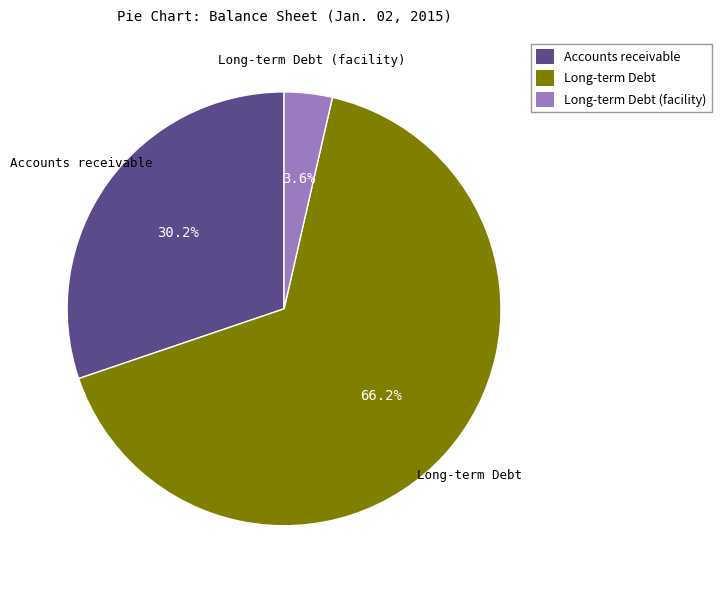

What is the majority slice?

Long-term Debt